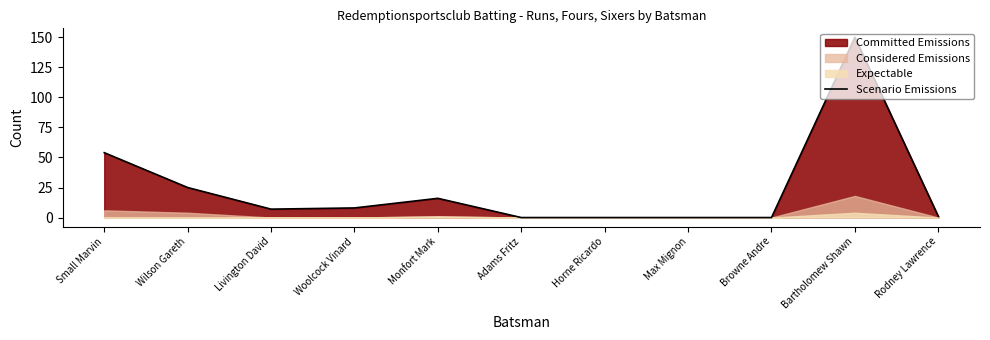

True or false: the data shows 0 at Max Mignon.

True